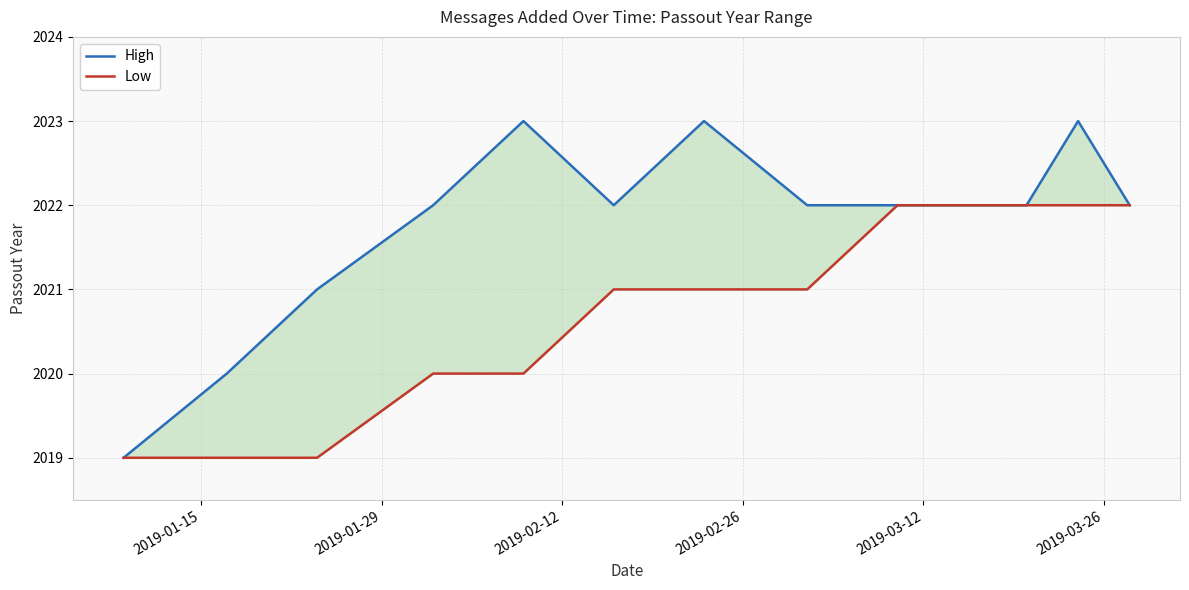

True or false: Low has more than 1 interior local peaks.

False